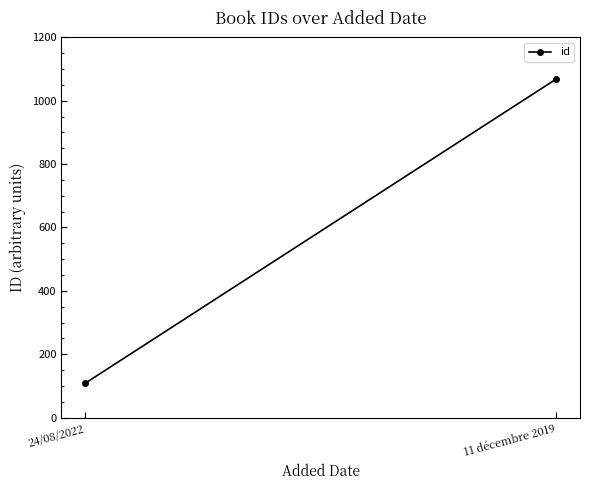

What position from the right is 24/08/2022?

2